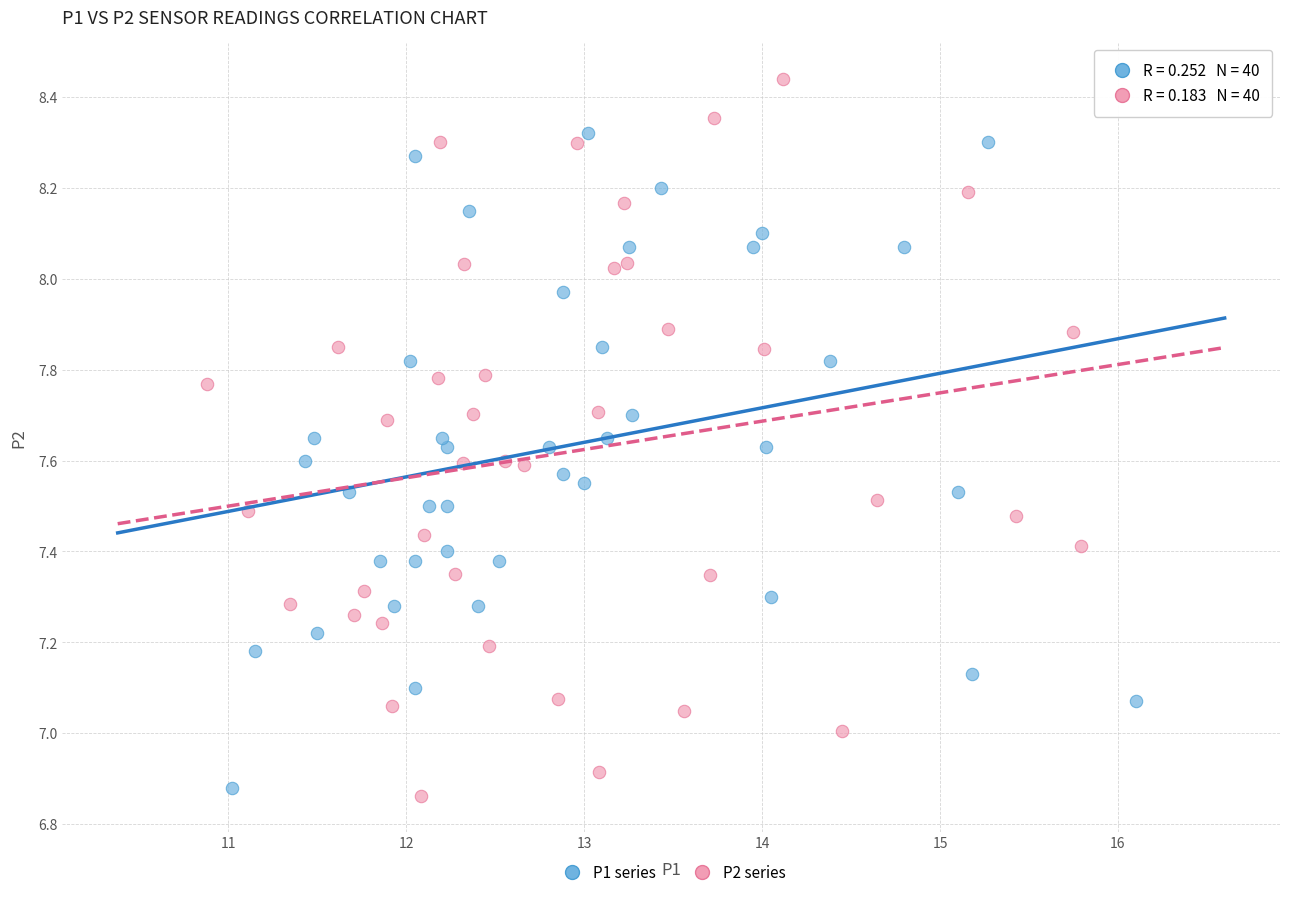

Which series has the widest spread of Y values?

P2 series